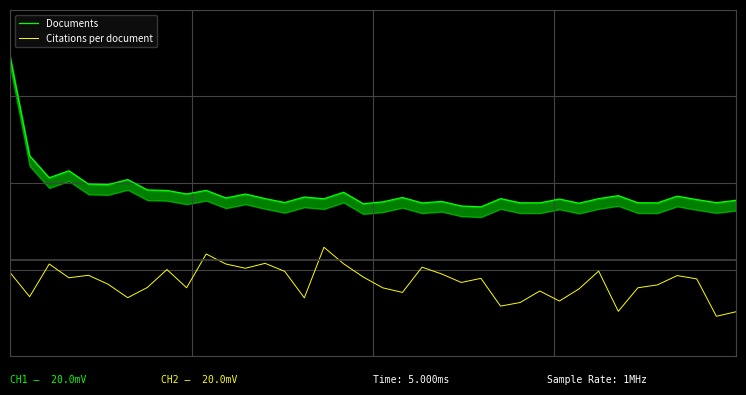

True or false: Documents and Citations per document cross at least once.

False